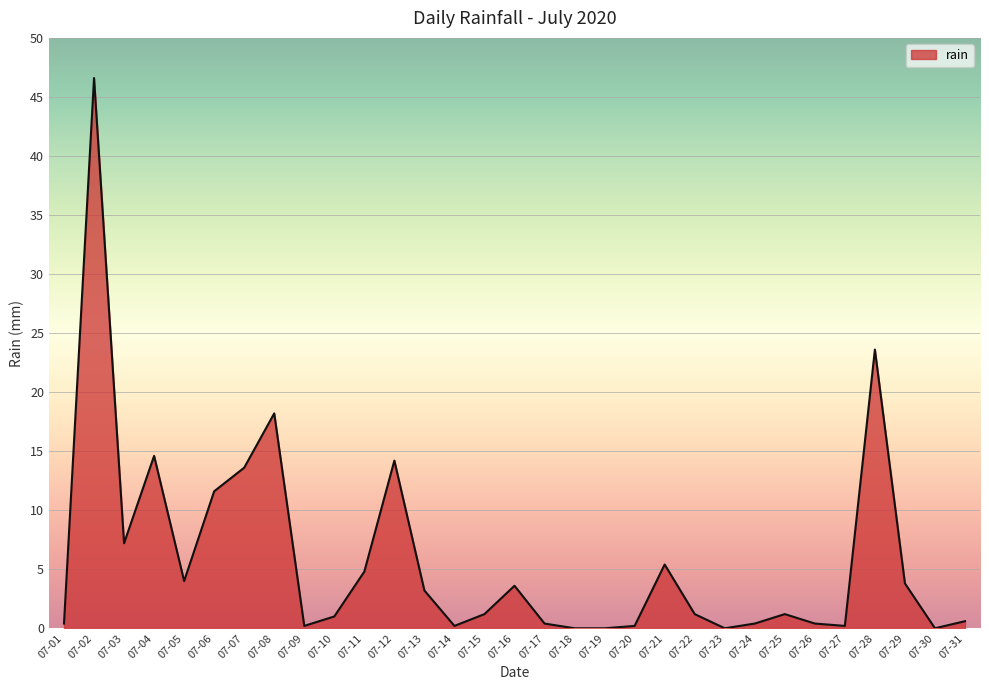

Approximately how many times larger is the value at 07-22 compared to 07-13?

0.4